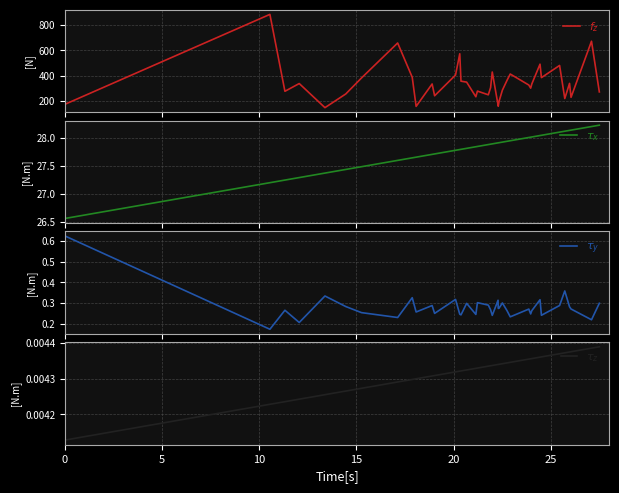

Which series has the largest total across all categories?

$f_z$